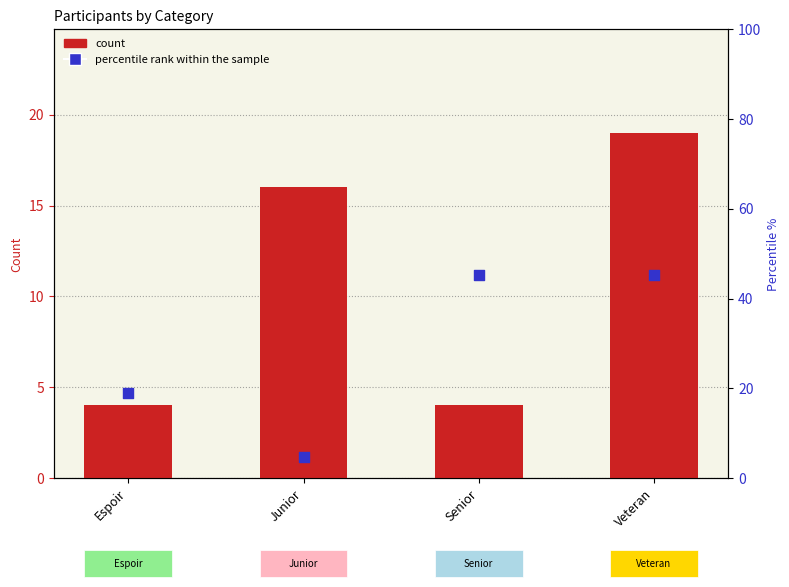

Which series has the widest spread of Y values?

percentile rank within the sample